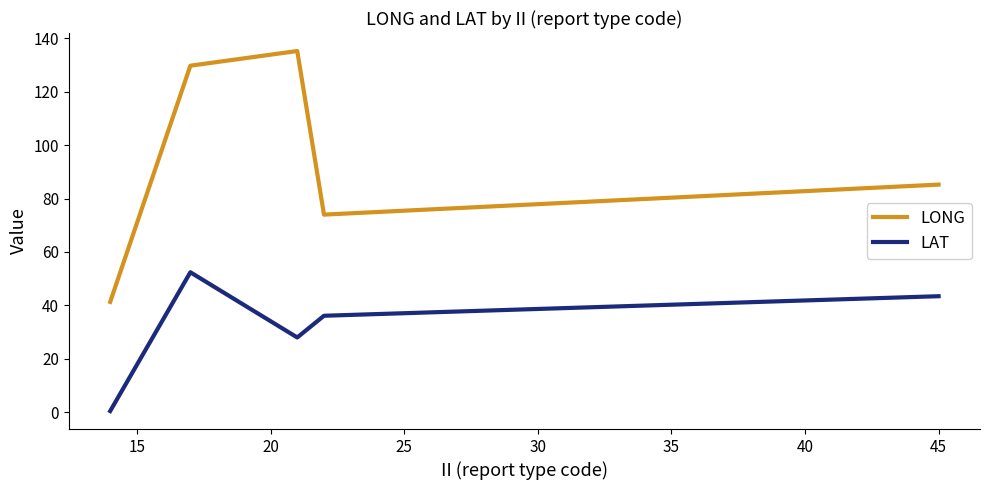

Which series has the widest spread of values?

LONG